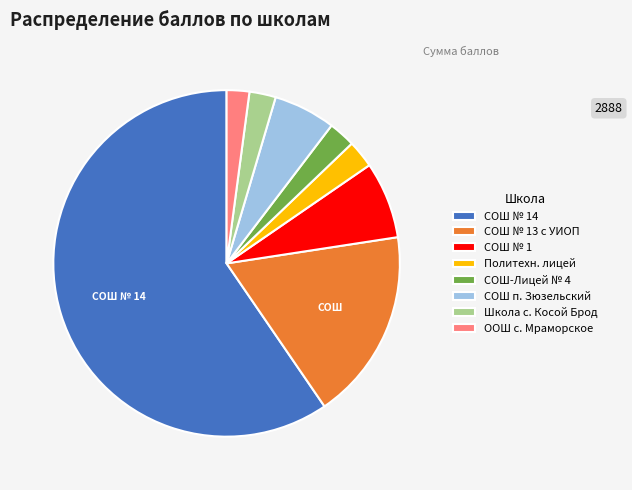

True or false: Школа с. Косой Брод accounts for 2% of the total.

True